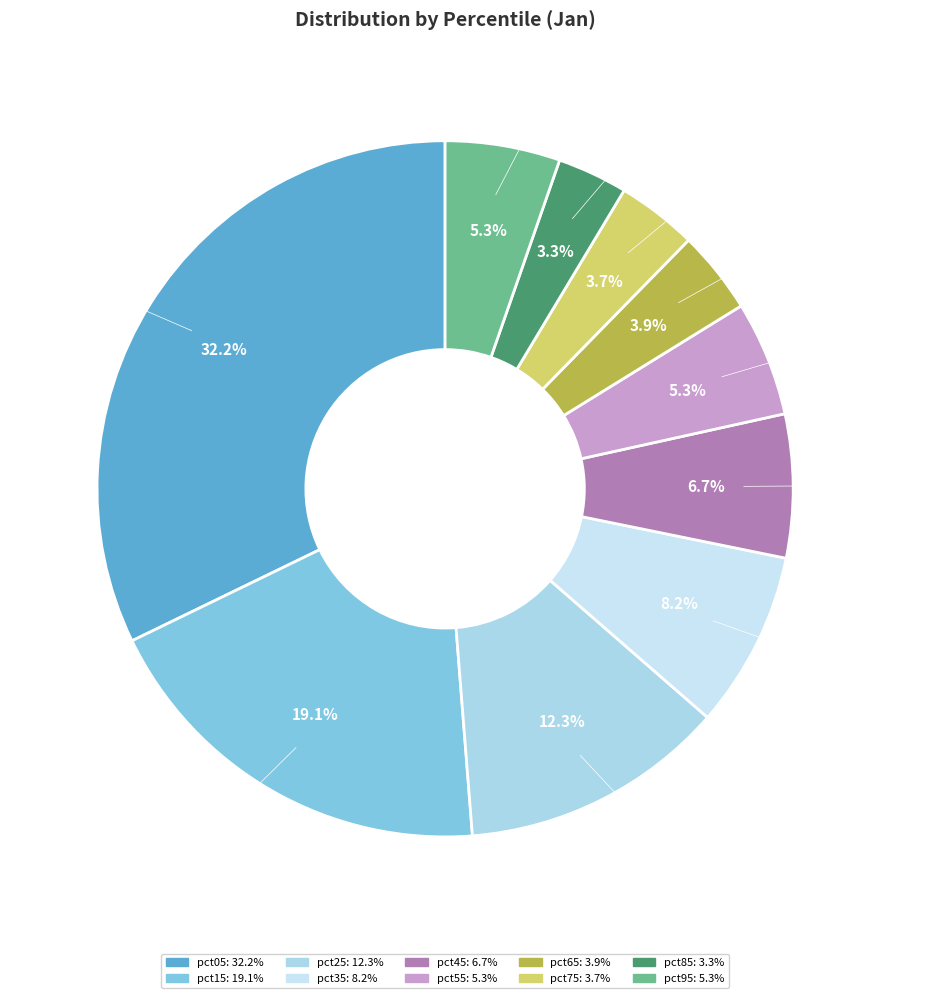

Between pct95 and pct05, which is larger?

pct05